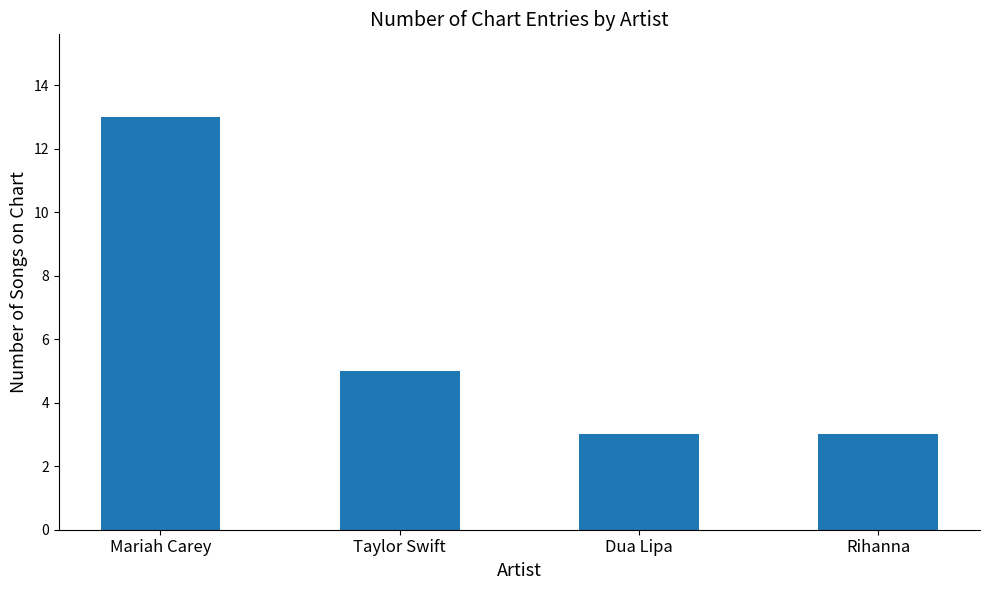

Reading left to right, what are all the values shown in this chart?

Mariah Carey=13	Taylor Swift=5	Dua Lipa=3	Rihanna=3